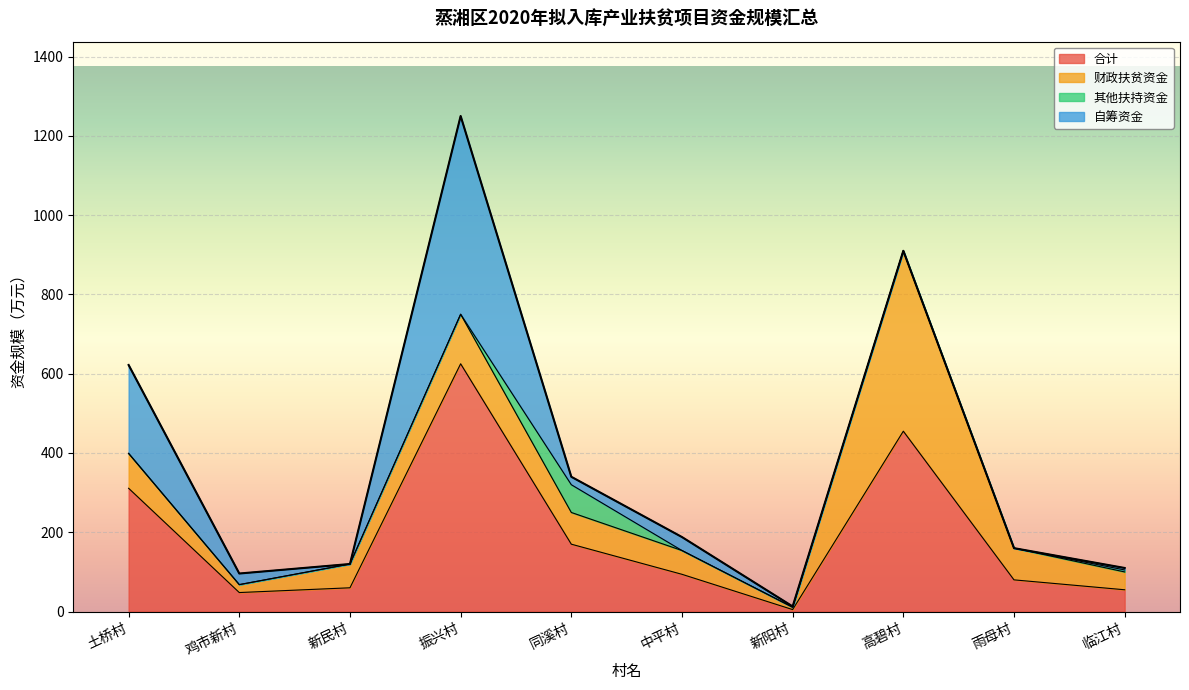

How many intersections are there between 财政扶贫资金 and 合计?

1